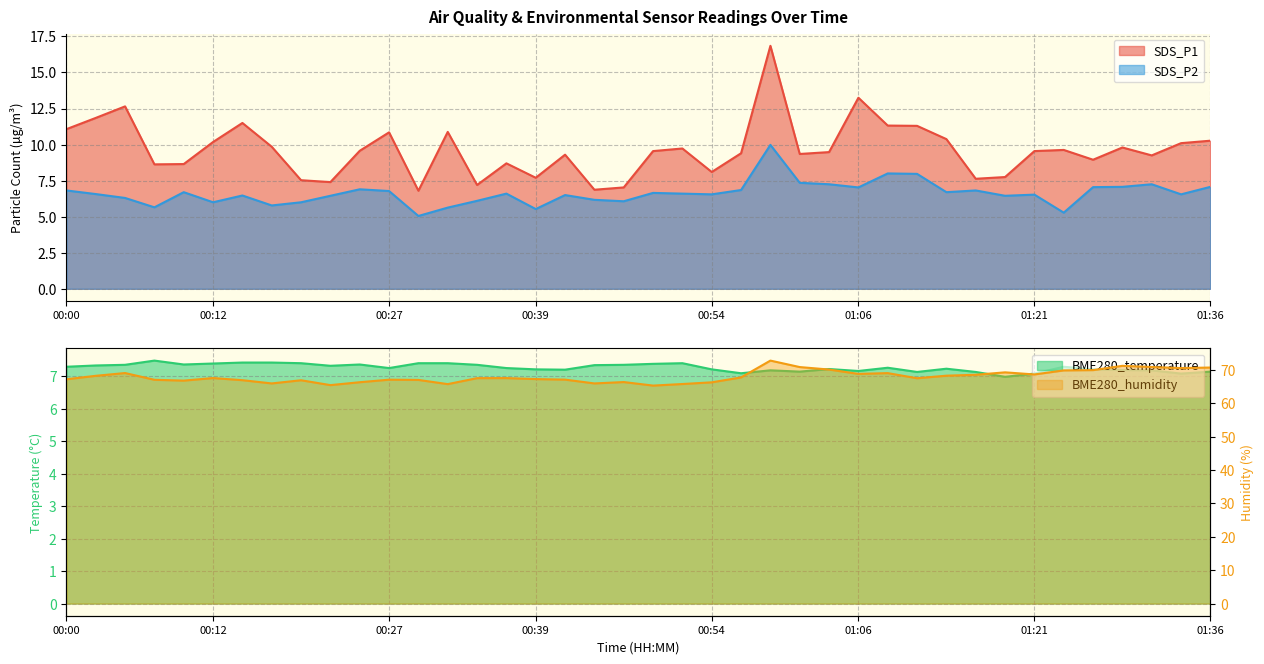

What is the difference between the BME280_humidity values at 00:12 and 00:15?

0.6